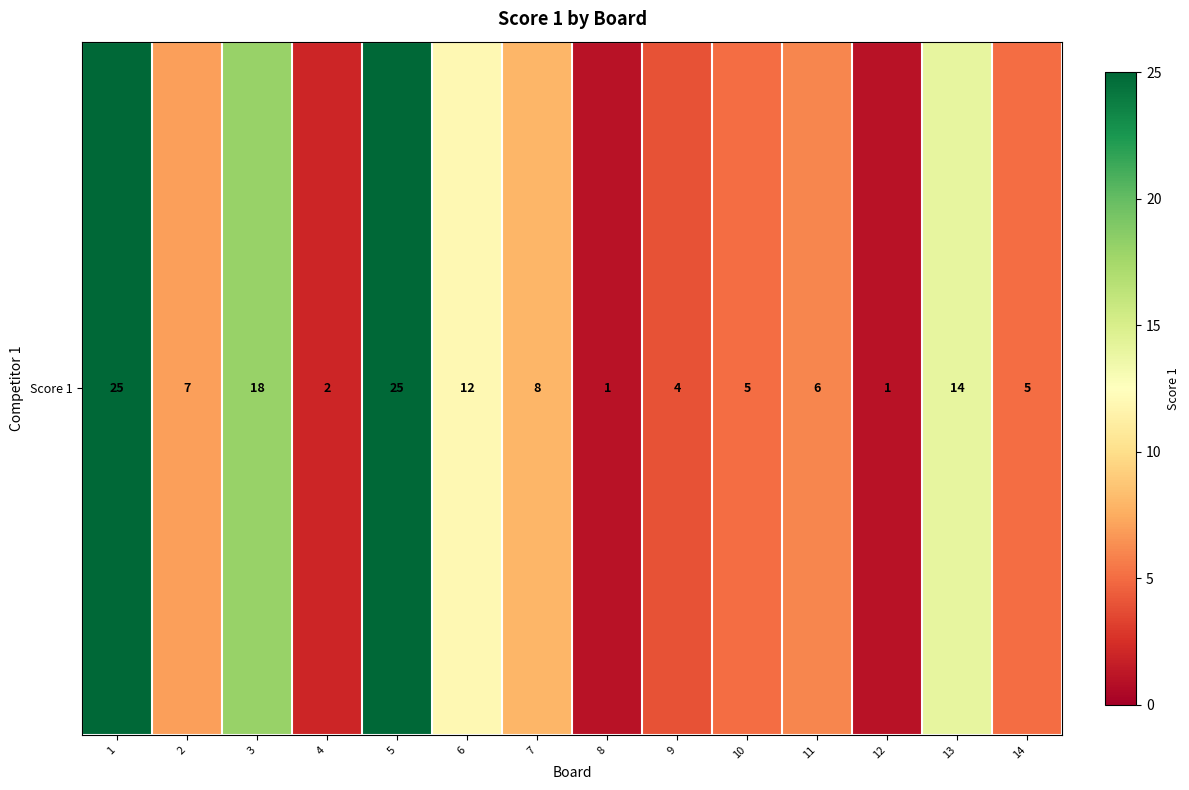

Is it true that the value at 13 is 18?

False